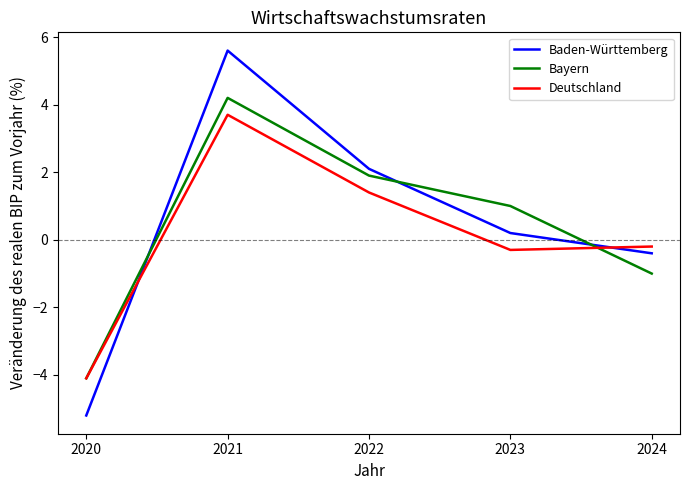

True or false: Bayern has more than 1 points higher than both neighbors.

False